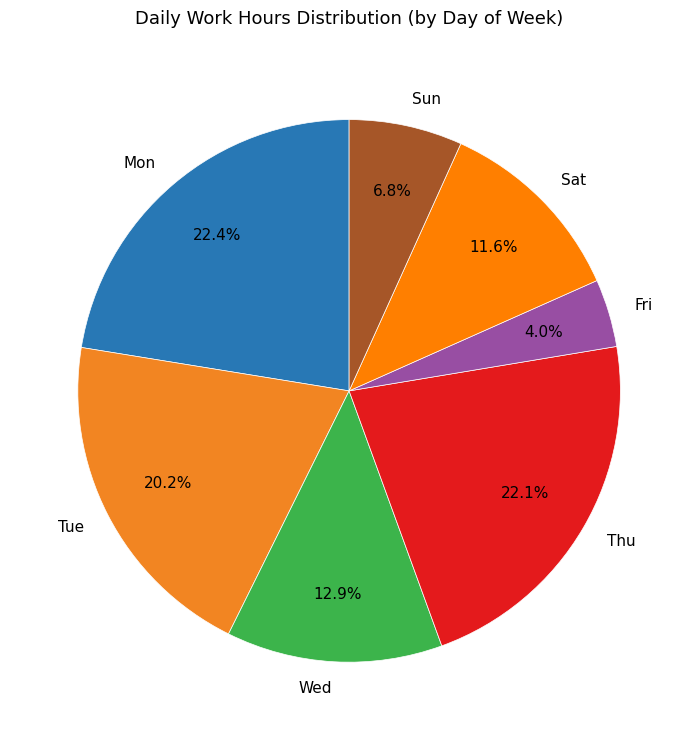

Does any single category account for the majority?

No